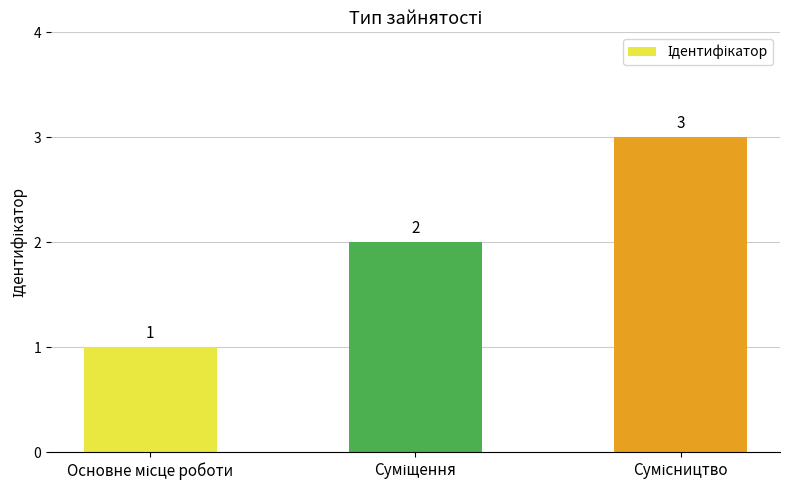

What is the maximum value shown in the chart?

3